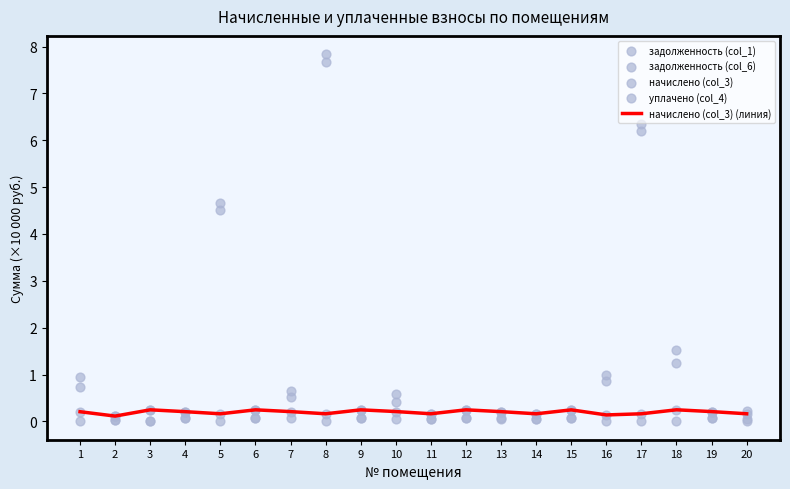

Is the value of задолженность (col_1) at 4 greater than the value of задолженность (col_6) at 14?

Yes